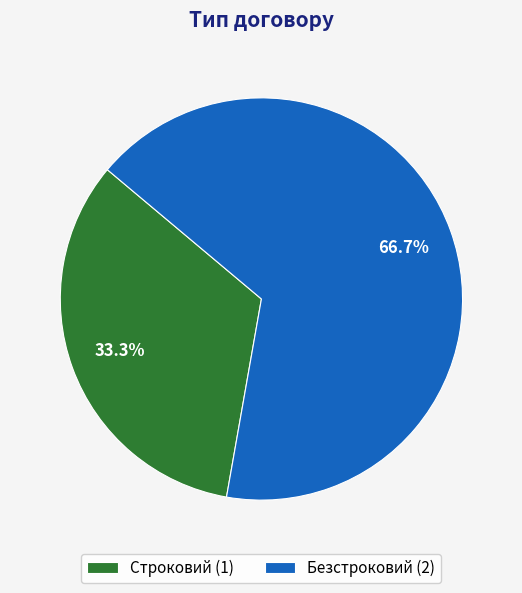

What percentage is NOT represented by Безстроковий?

33.3%